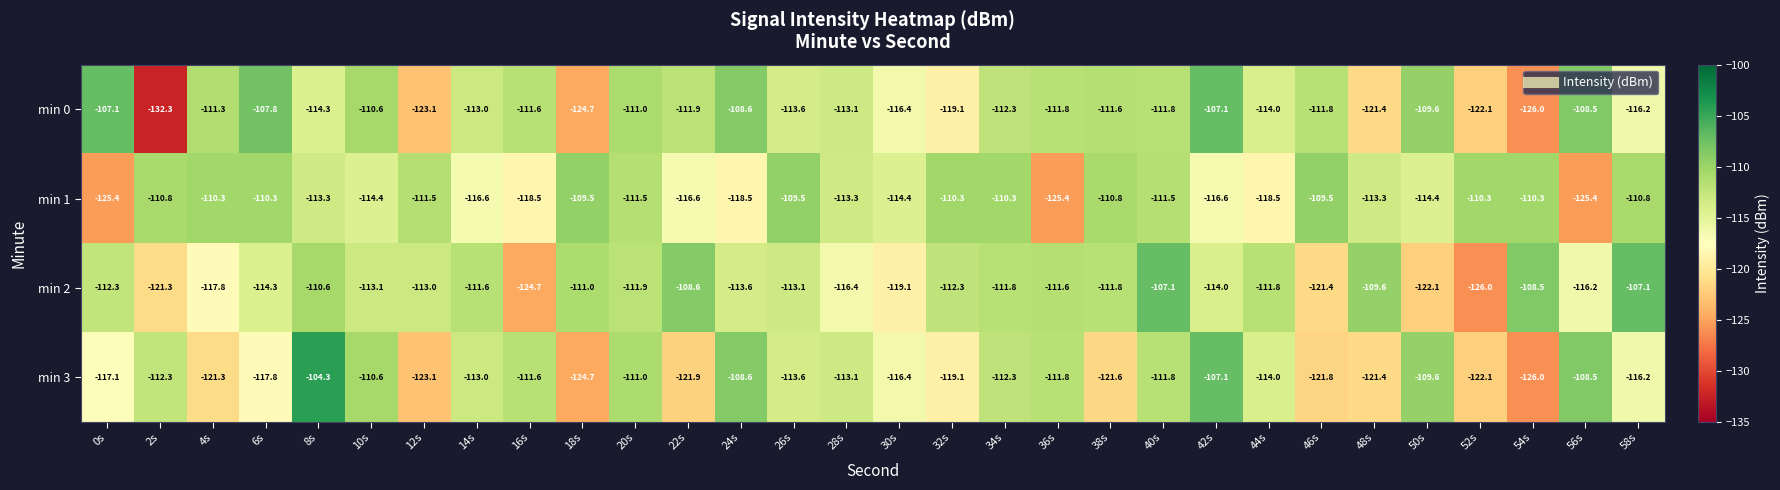

What is the sum of all min 3 values?

-3463.7